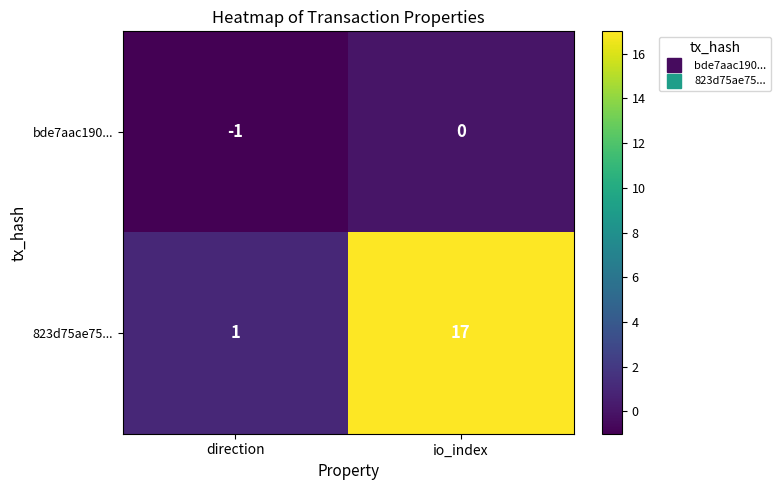

List the series in order of their overall mean, lowest first.

bde7aac190..., 823d75ae75...